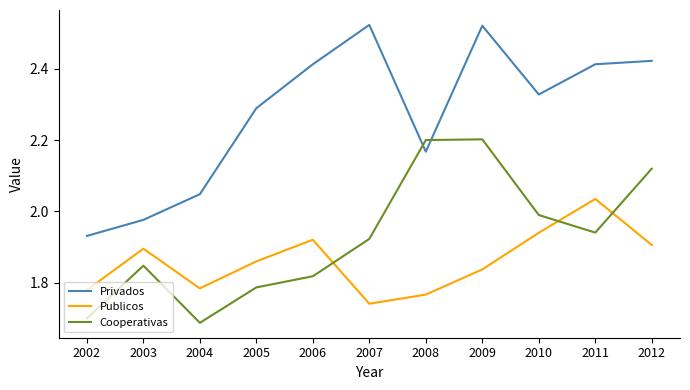

In Publicos, how many points are lower than both neighbors (excluding endpoints)?

2